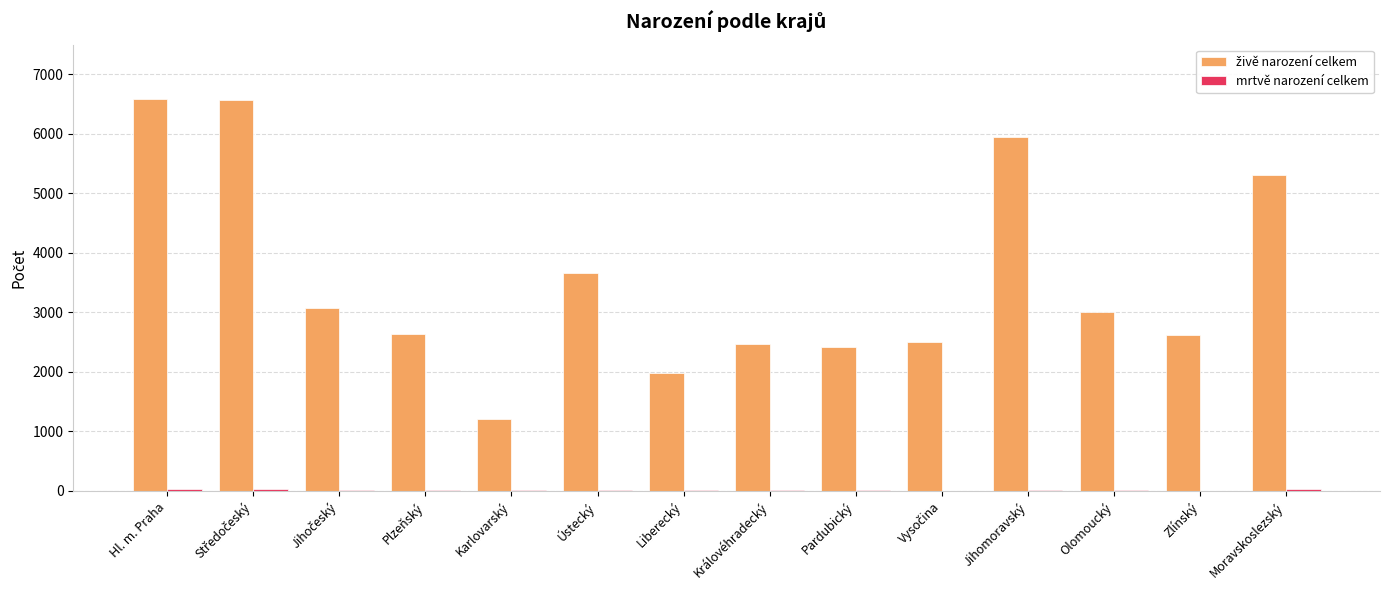

List the labels in order of živě narození celkem value, smallest first.

Karlovarský, Liberecký, Pardubický, Královéhradecký, Vysočina, Zlínský, Plzeňský, Olomoucký, Jihočeský, Ústecký, Moravskoslezský, Jihomoravský, Středočeský, Hl. m. Praha